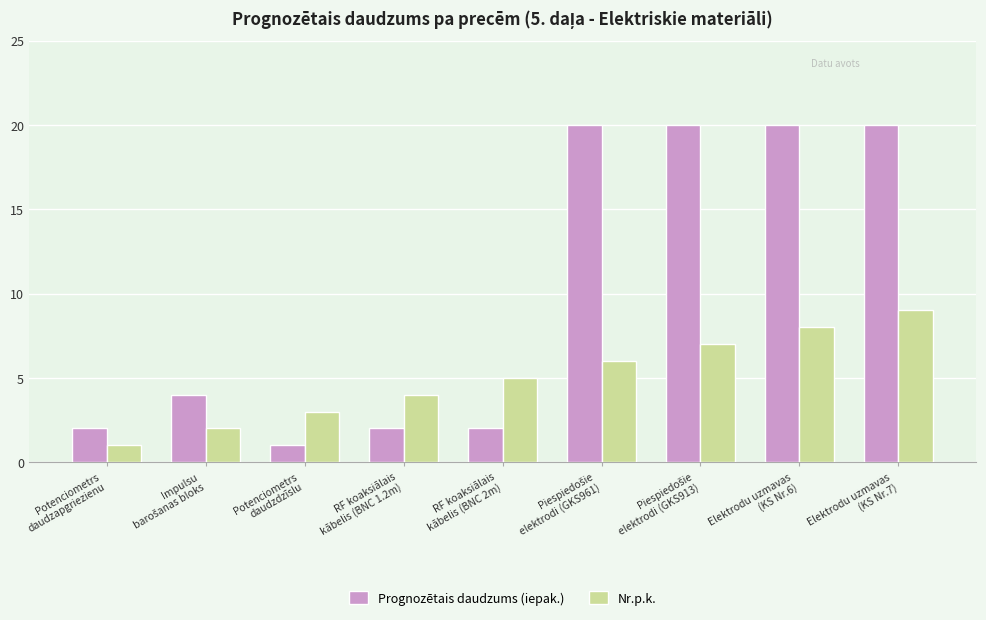

True or false: Prognozētais daudzums (iepak.) has a value of 2 at RF koaksiālais
kābelis (BNC 2m).

True